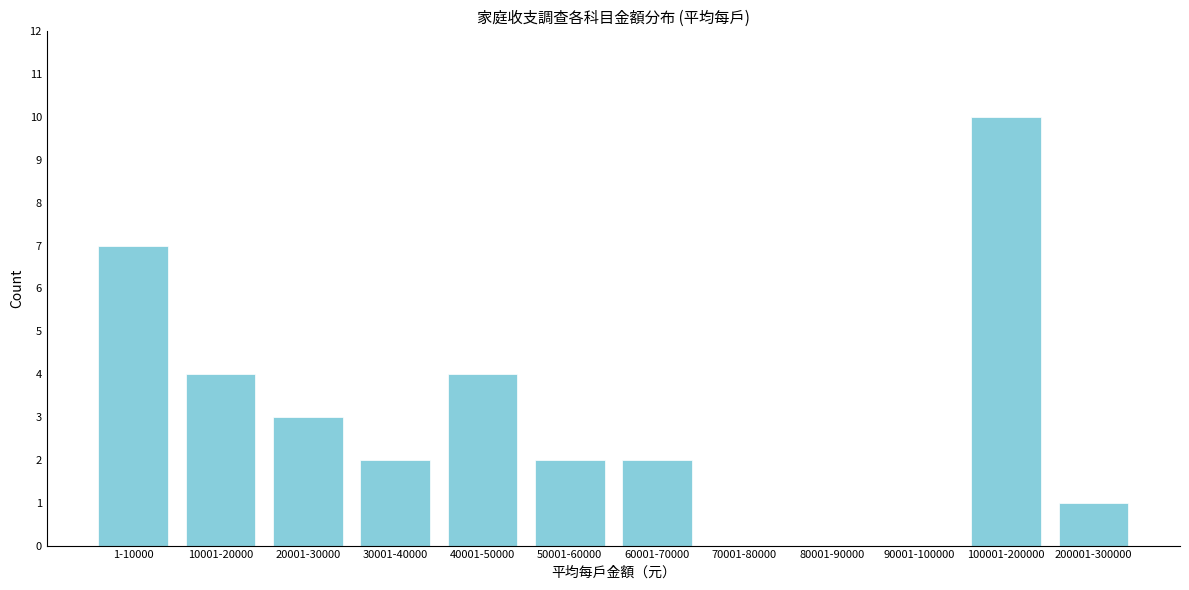

Reading left to right, what are all the values shown in this chart?

1-10000=7	10001-20000=4	20001-30000=3	30001-40000=2	40001-50000=4	50001-60000=2	60001-70000=2	70001-80000=0	80001-90000=0	90001-100000=0	100001-200000=10	200001-300000=1